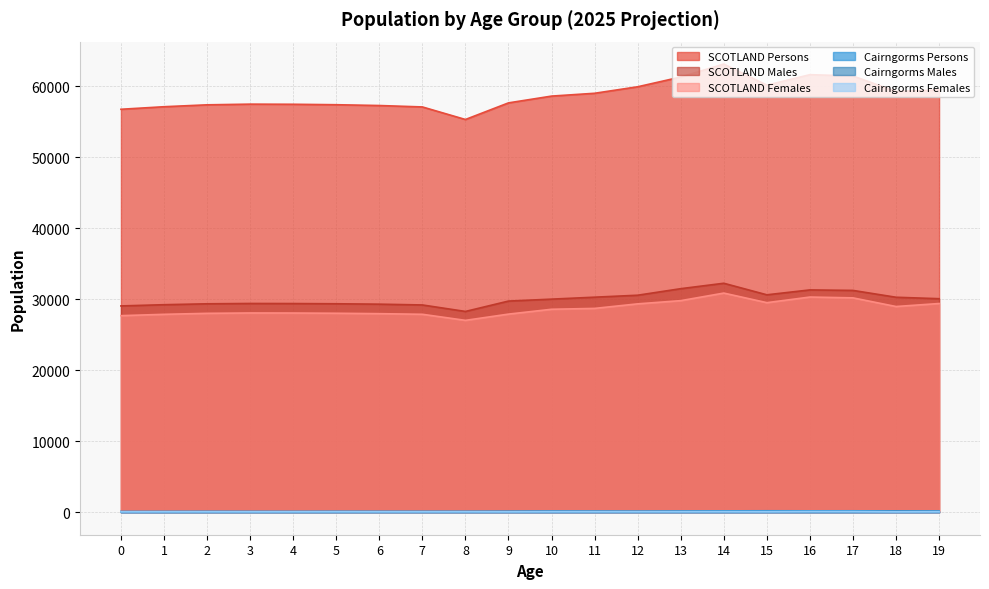

Rank the categories by Cairngorms Females value from highest to lowest.

16, 17, 14, 15, 13, 19, 10, 11, 12, 5, 8, 6, 18, 2, 4, 7, 9, 1, 3, 0